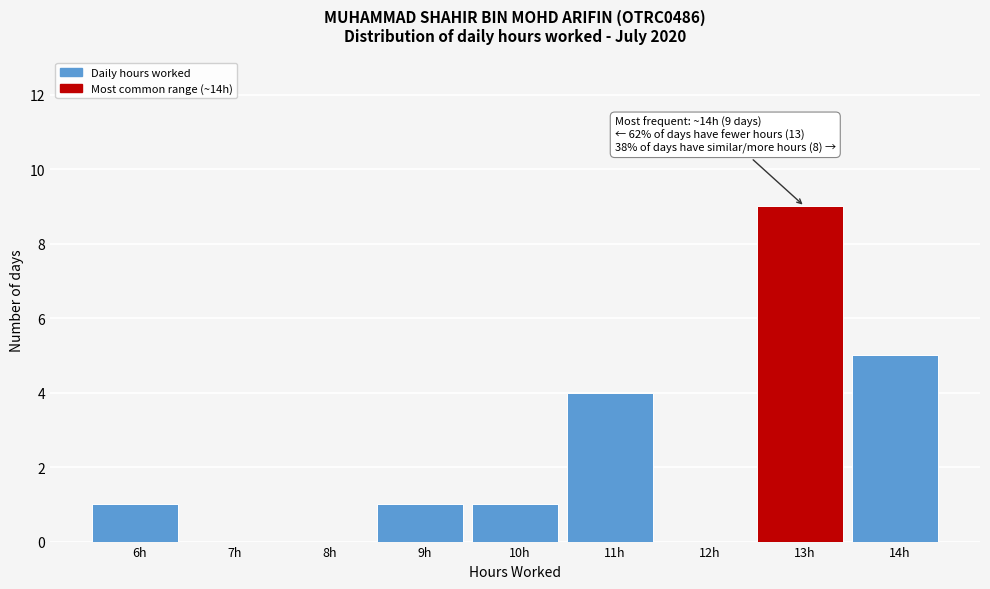

Reading left to right, what are all the values shown in this chart?

6h=1	7h=0	8h=0	9h=1	10h=1	11h=4	12h=0	13h=9	14h=5